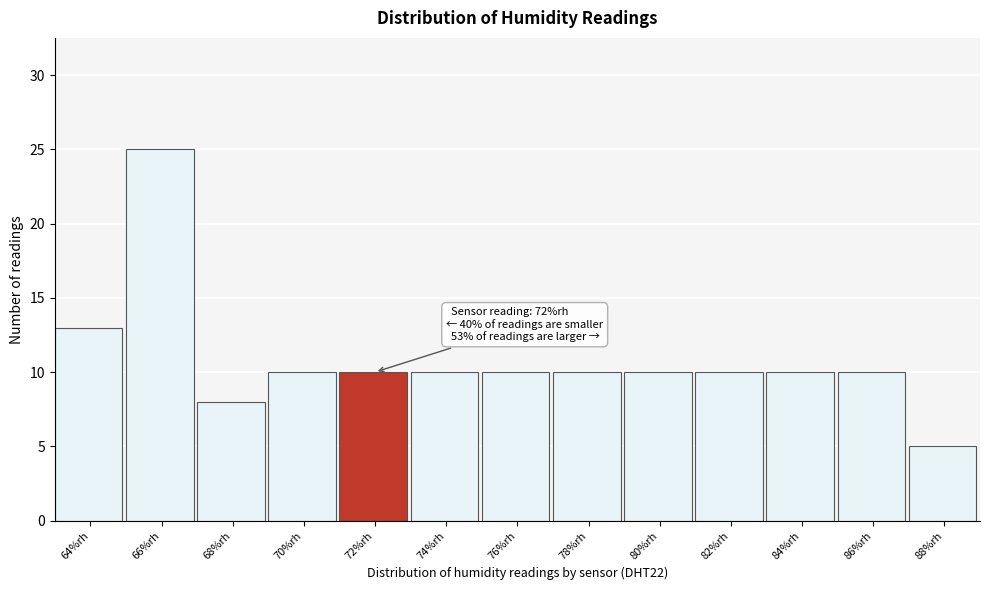

Reading left to right, what are all the values shown in this chart?

13	25	8	10	10	10	10	10	10	10	10	10	5